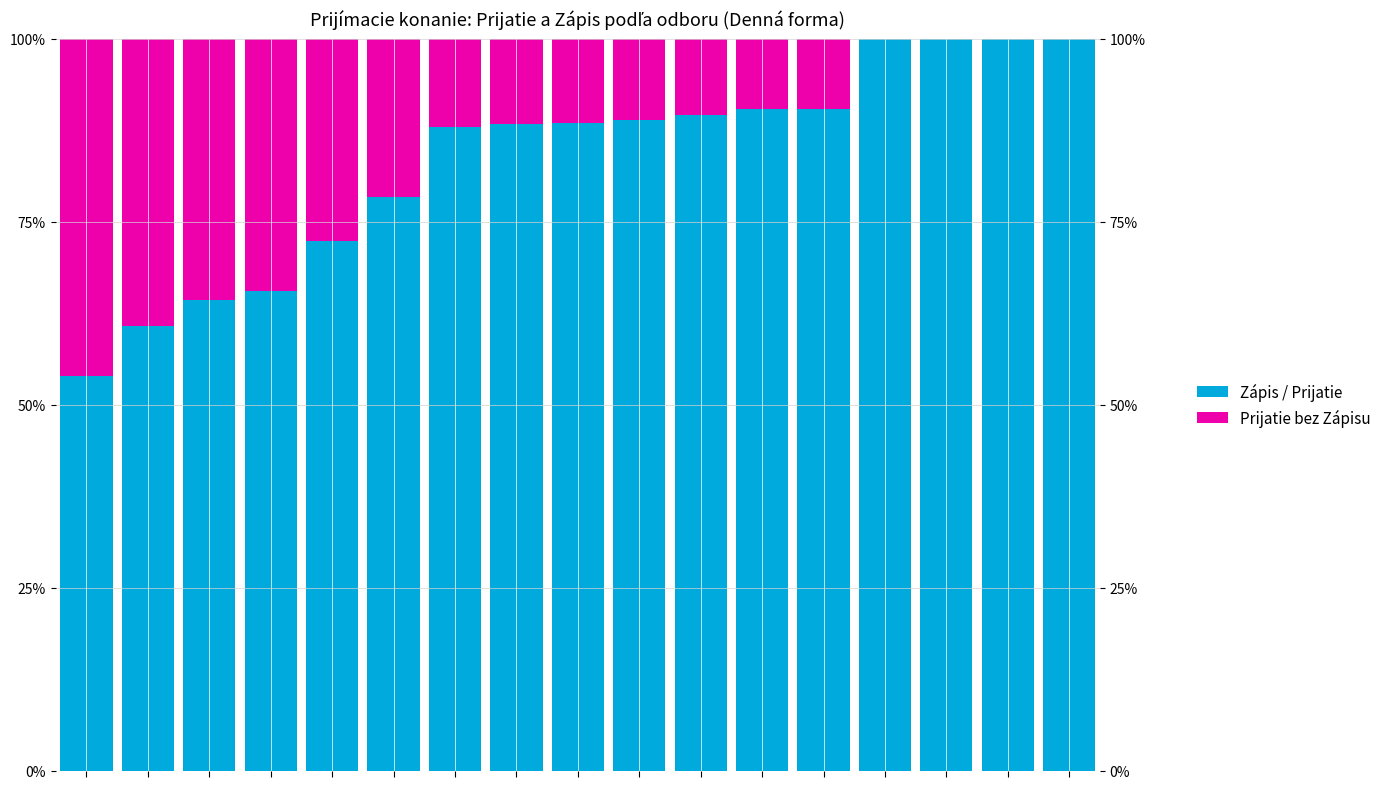

Which series has the largest total across all categories?

Zápis / Prijatie